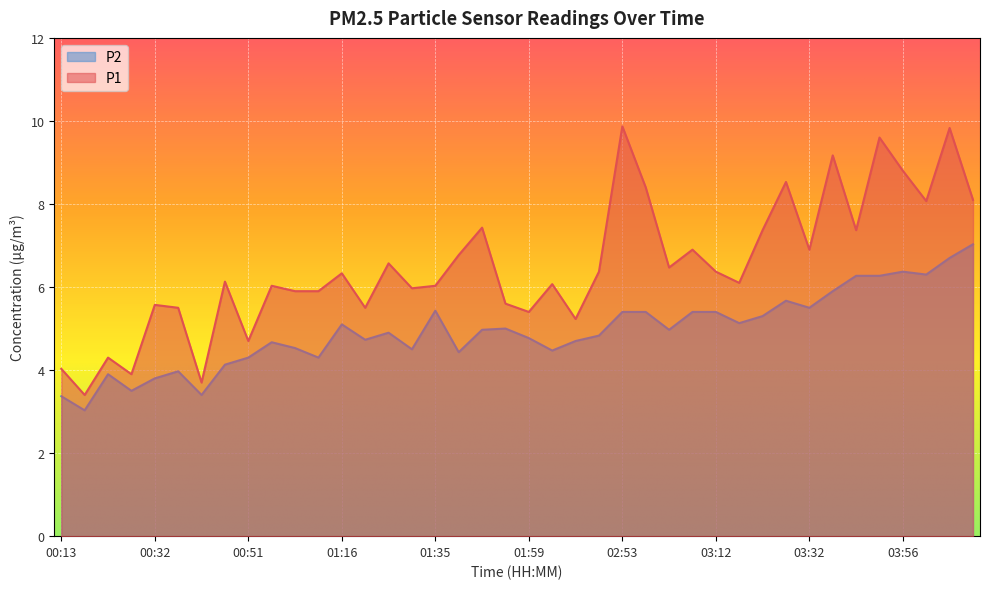

What is the greatest value displayed?

9.9